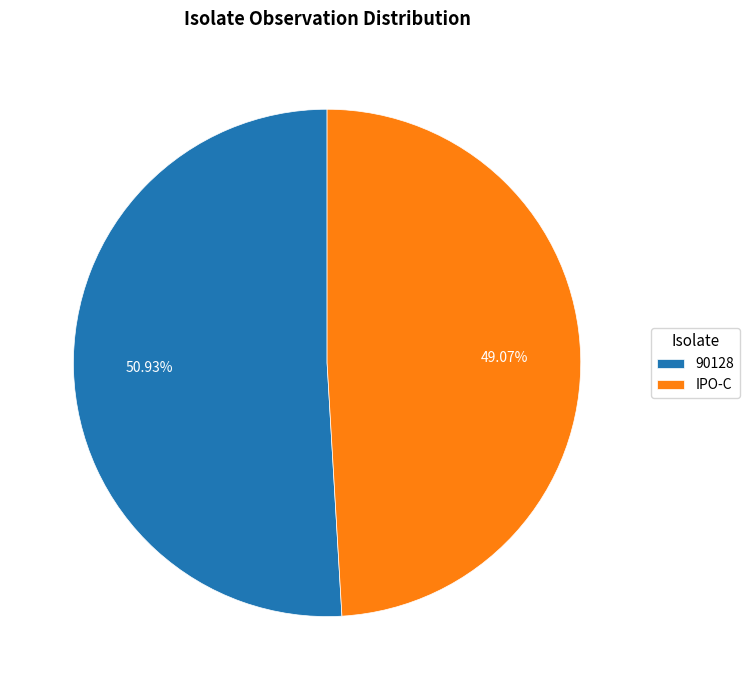

To the nearest percent, what is the average slice percentage?

50%